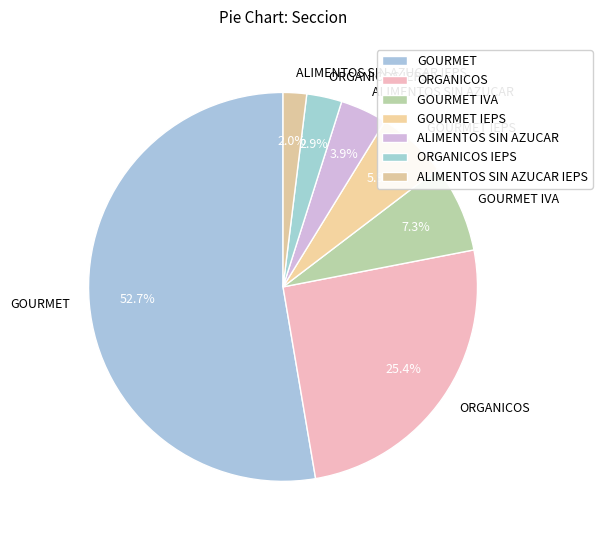

Approximately how many times larger is the value at ORGANICOS IEPS compared to GOURMET IVA?

0.4